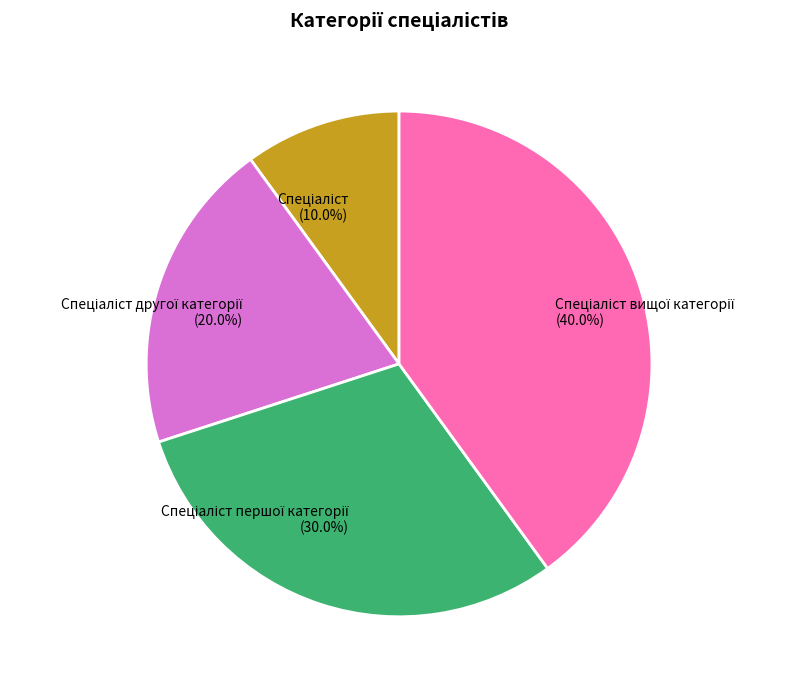

Is there any slice that represents more than half of the pie?

No